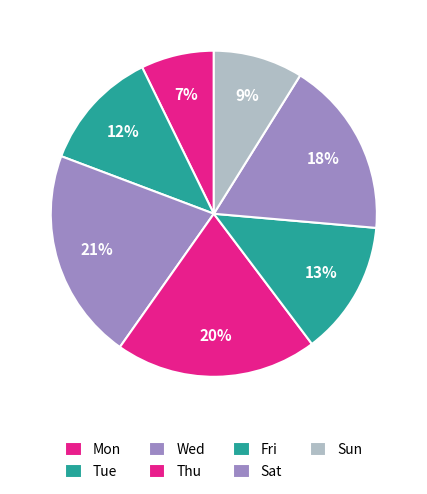

Between Sat and Mon, which is larger?

Sat